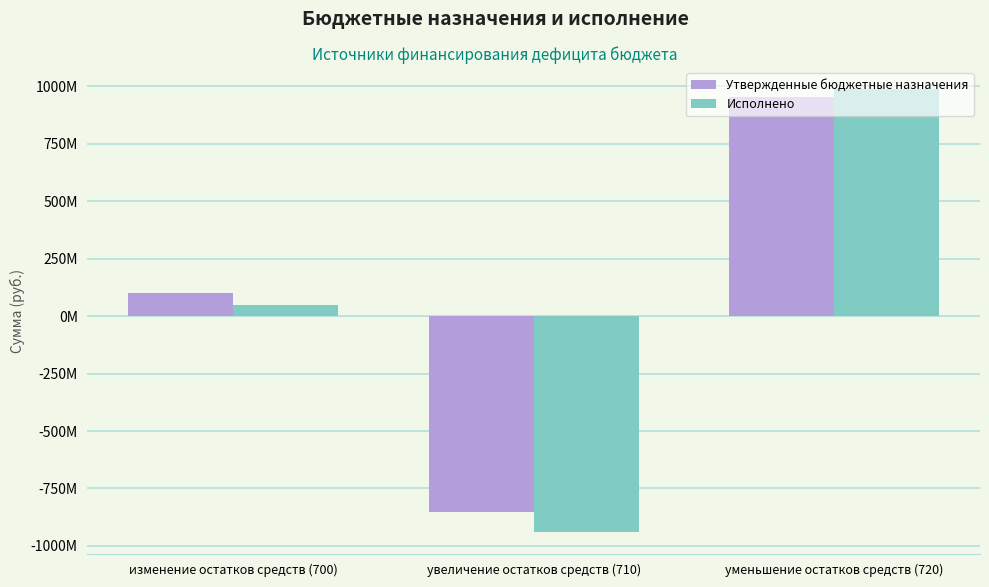

What is the smallest value displayed?

-938901263.4